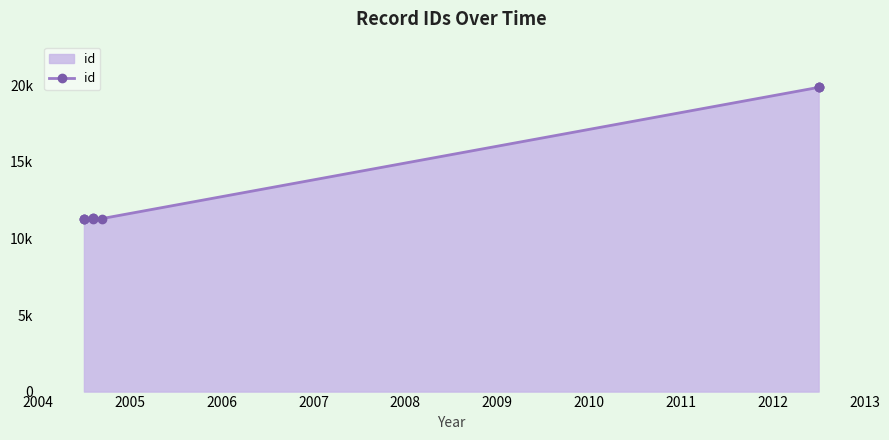

Reading left to right, list all the values displayed in this chart.

11295	11296	11297	11304	11341	11350	11306	19875	19876	19879